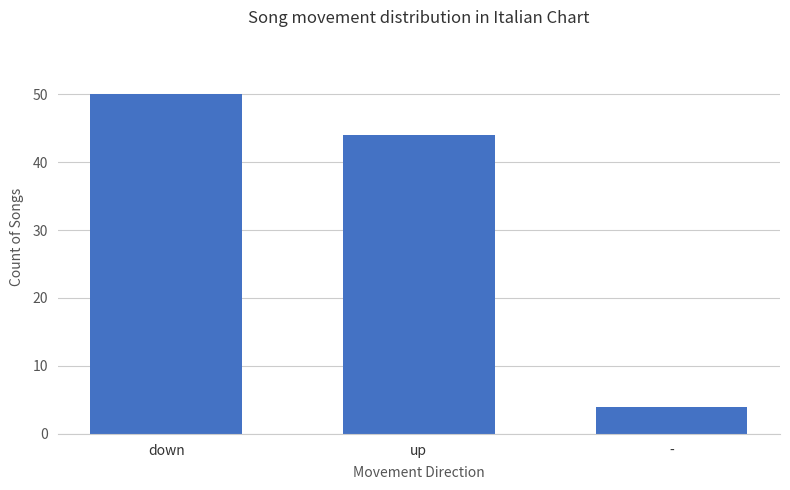

The value at - is 2. True or false?

False